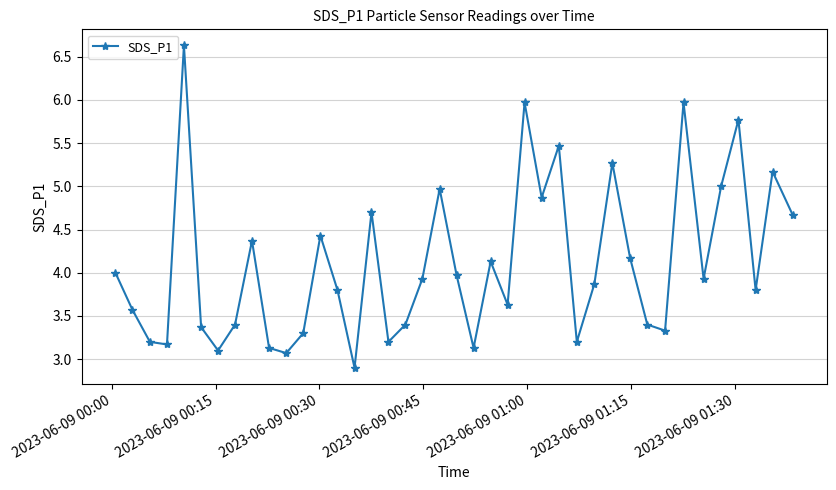

What is the minimum value shown in the chart?

2.9